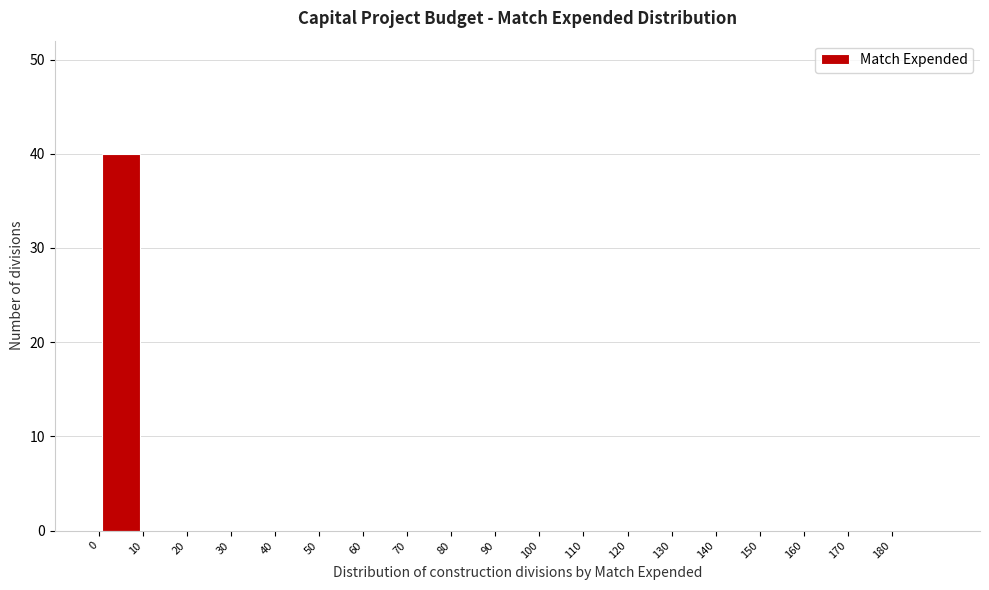

Reading left to right, list every bar in this chart as the range it spans on the x-axis followed by its height. The values are not printed on the chart, so give them approximately, as read against the axis.

0 to 10: 40
10 to 20: 0
20 to 30: 0
30 to 40: 0
40 to 50: 0
50 to 60: 0
60 to 70: 0
70 to 80: 0
80 to 90: 0
90 to 100: 0
100 to 110: 0
110 to 120: 0
120 to 130: 0
130 to 140: 0
140 to 150: 0
150 to 160: 0
160 to 170: 0
170 to 180: 0
180 to 190: 0